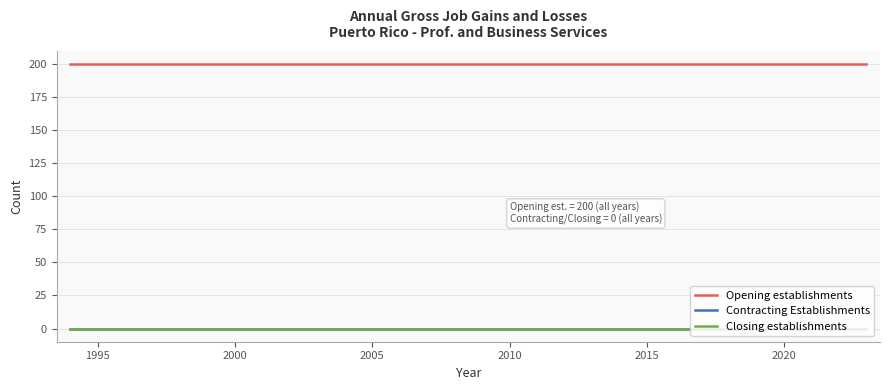

True or false: Opening establishments and Contracting Establishments cross at least once.

False